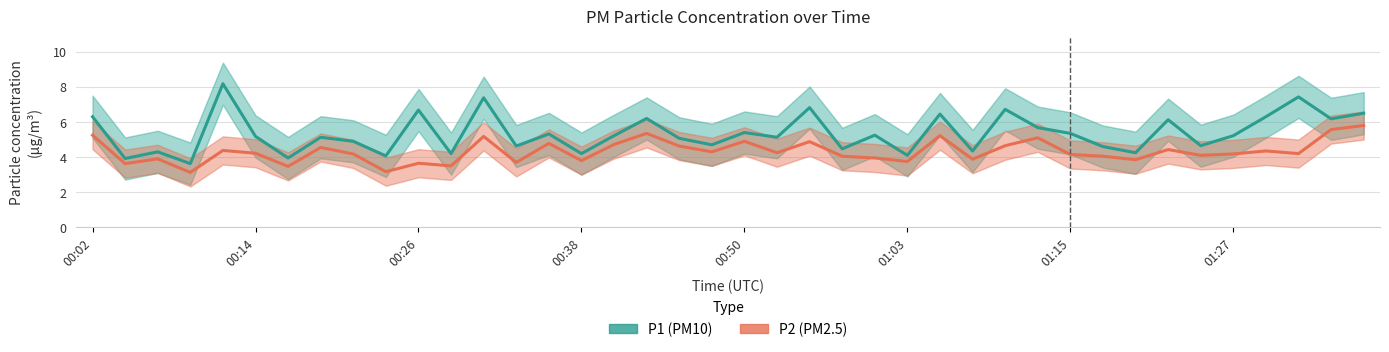

What is the difference between the P2 values at 01:15 and 9?

0.3